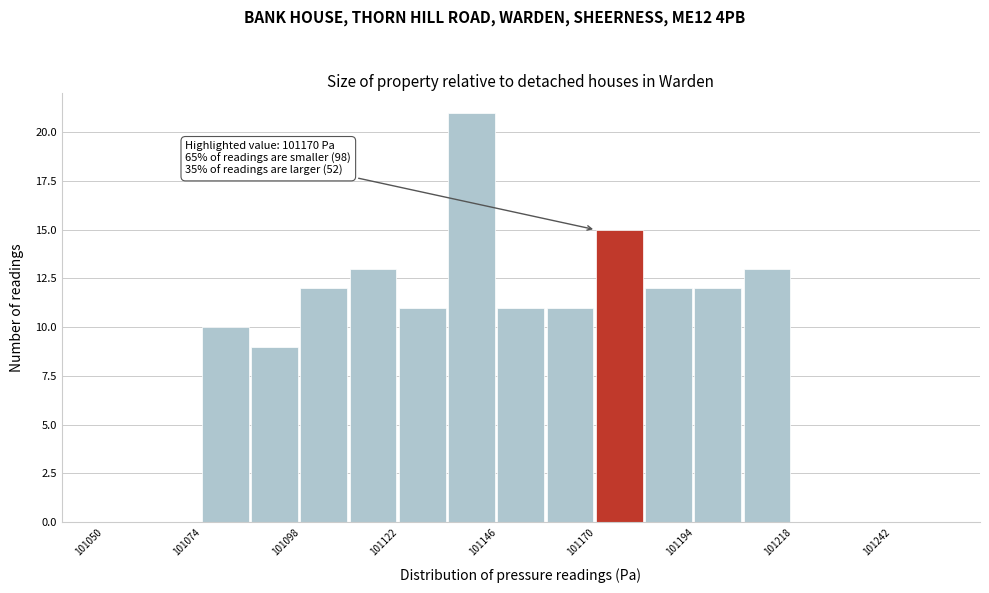

Around what value on the x-axis is the tallest bar? Give the approximate position of its centre, as read against the axis.

101140